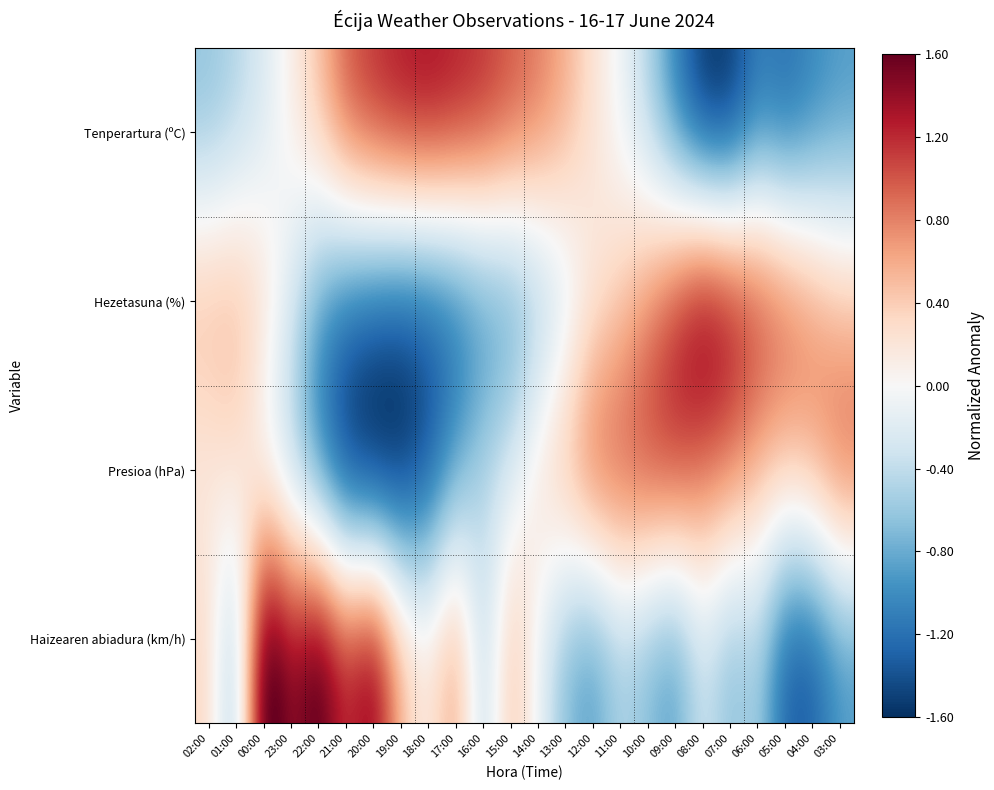

Reading right to left, extract all data points from this chart.

Tenperartura (ºC): 03:00=-0.9	04:00=-1.1	05:00=-1.3	06:00=-1.1	07:00=-1.6	08:00=-1.6	09:00=-1.1	10:00=-0.5	11:00=-0.1	12:00=0.2	13:00=0.6	14:00=0.9	15:00=1.0	16:00=1.2	17:00=1.3	18:00=1.4	19:00=1.3	20:00=1.2	21:00=1.0	22:00=0.5	23:00=0.1	00:00=-0.2	01:00=-0.5	02:00=-0.7
Hezetasuna (%): 03:00=0.5	04:00=0.8	05:00=1.1	06:00=1.2	07:00=1.5	08:00=1.7	09:00=1.2	10:00=0.8	11:00=0.4	12:00=0.1	13:00=-0.3	14:00=-0.7	15:00=-1.0	16:00=-1.1	17:00=-1.3	18:00=-1.4	19:00=-1.4	20:00=-1.3	21:00=-1.2	22:00=-0.9	23:00=-0.3	00:00=0.3	01:00=0.6	02:00=0.6
Presioa (hPa): 03:00=1.0	04:00=0.6	05:00=0.5	06:00=0.6	07:00=0.8	08:00=0.9	09:00=1.2	10:00=1.2	11:00=1.1	12:00=1.1	13:00=0.6	14:00=0.3	15:00=-0.3	16:00=-0.4	17:00=-0.9	18:00=-1.4	19:00=-1.8	20:00=-1.9	21:00=-1.7	22:00=-1.2	23:00=-0.5	00:00=-0.2	01:00=0.3	02:00=0.1
Haizearen abiadura (km/h): 03:00=-0.9	04:00=-1.4	05:00=-1.4	06:00=-0.5	07:00=-0.7	08:00=-0.3	09:00=-0.9	10:00=-0.7	11:00=-0.5	12:00=-0.9	13:00=-0.7	14:00=-0.1	15:00=0.5	16:00=-0.5	17:00=0.8	18:00=0.1	19:00=0.5	20:00=1.6	21:00=1.2	22:00=1.8	23:00=1.4	00:00=2.0	01:00=-0.7	02:00=0.3